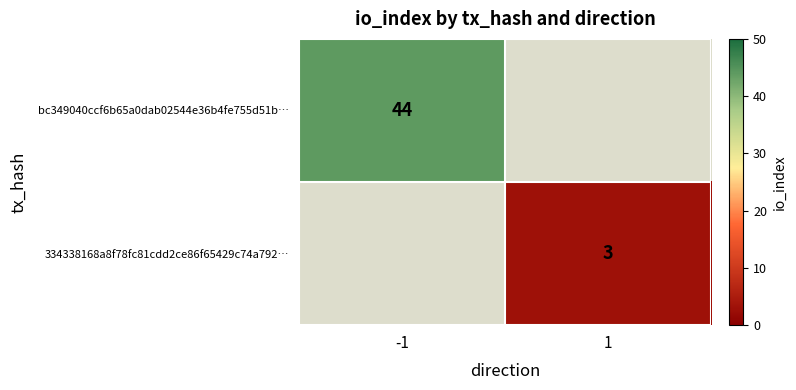

Which has a higher value, 1 or -1?

-1